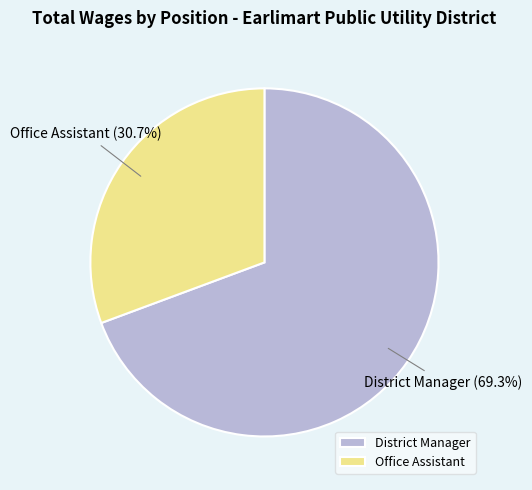

Count the number of slices in the pie.

2